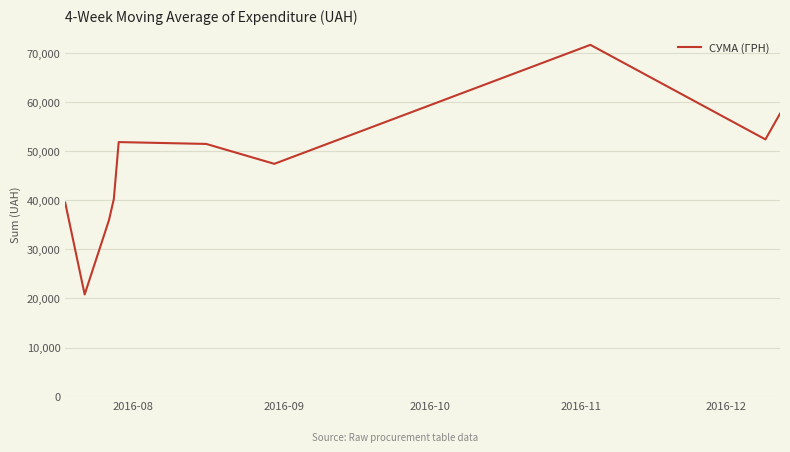

What is the minimum value shown in the chart?

20813.3